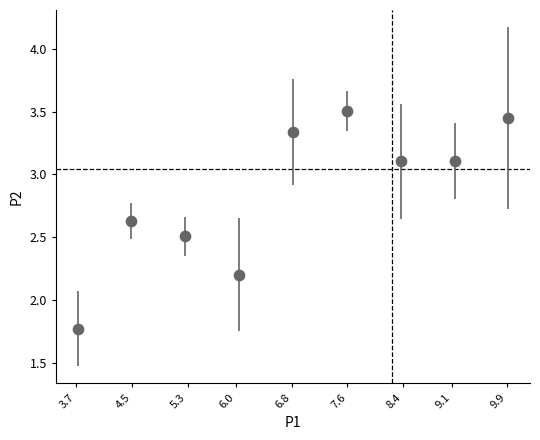

What is the range of X values (max minus min)?

6.2